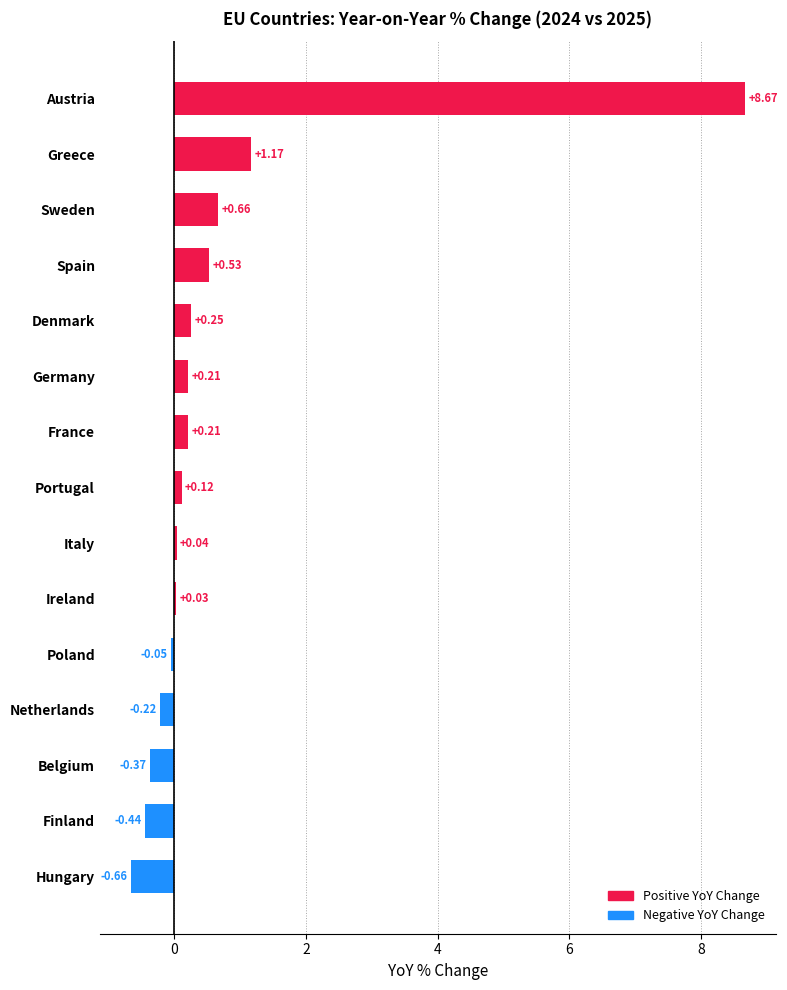

What is the difference between the maximum and minimum values?

9.3